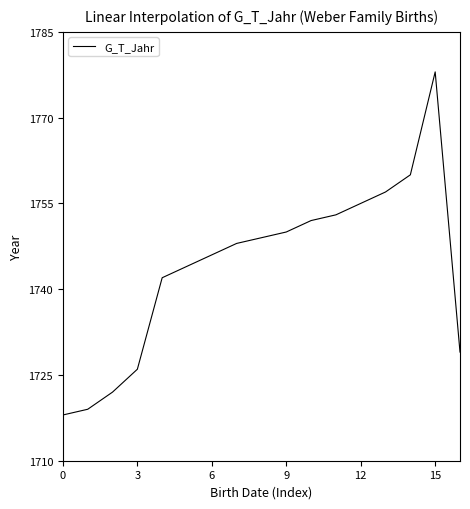

What is the minimum value shown in the chart?

1718